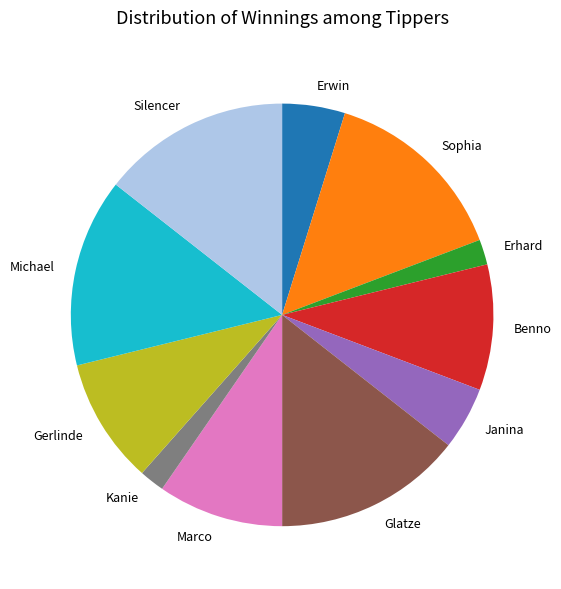

Does Erhard represent more than half of the total?

No